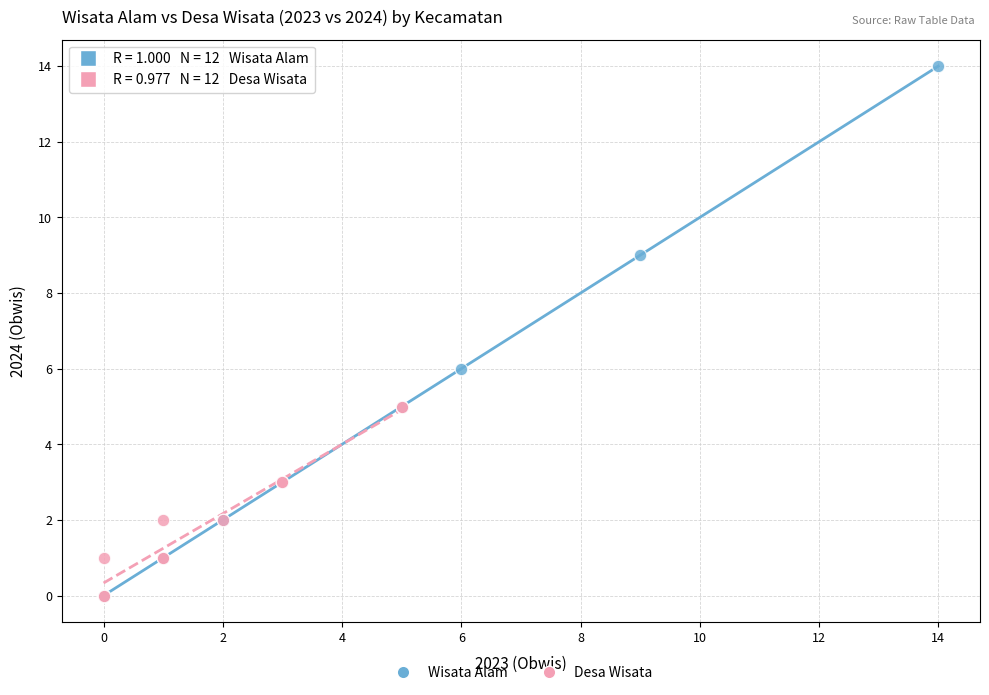

Which series has the largest Y range (max minus min)?

Wisata Alam